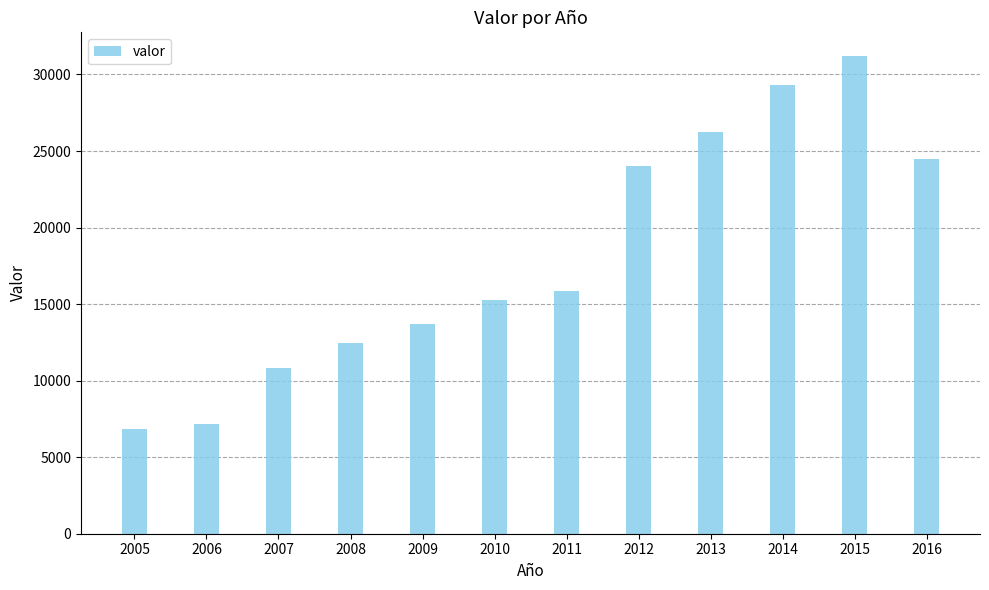

At which category does the chart reach its peak across all series?

2015